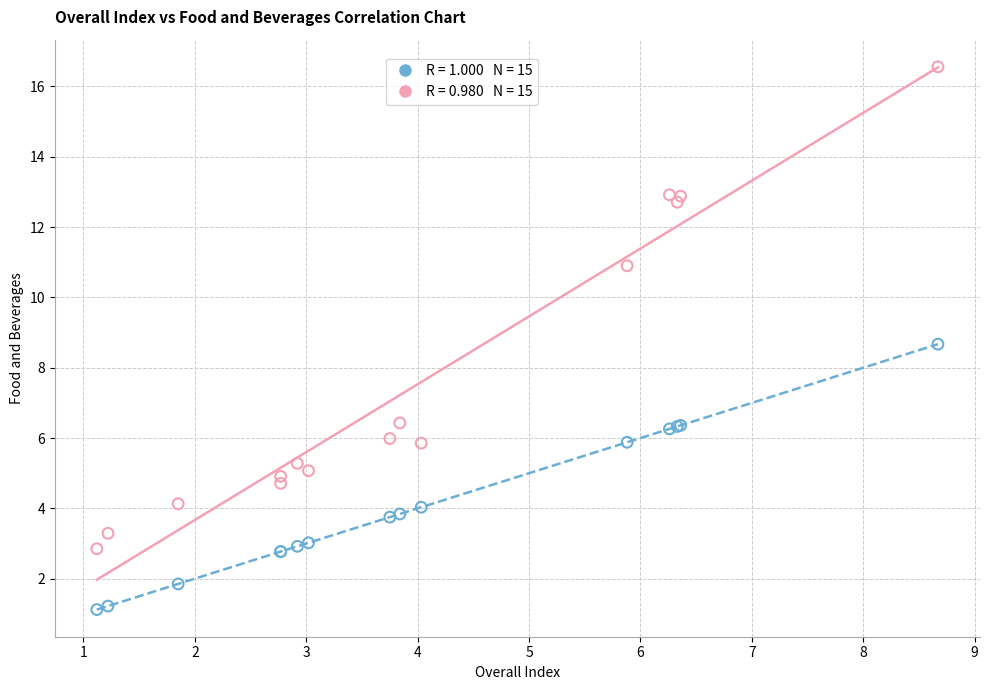

Across all series, what Y value is closest to 8?

8.7